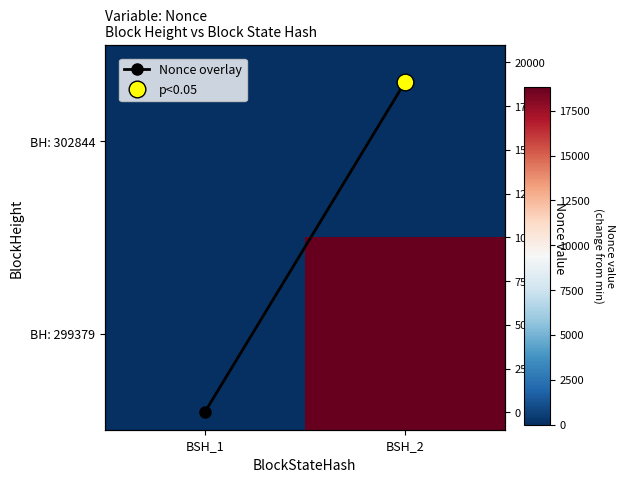

How many data points in Nonce overlay are less than 18852?

1